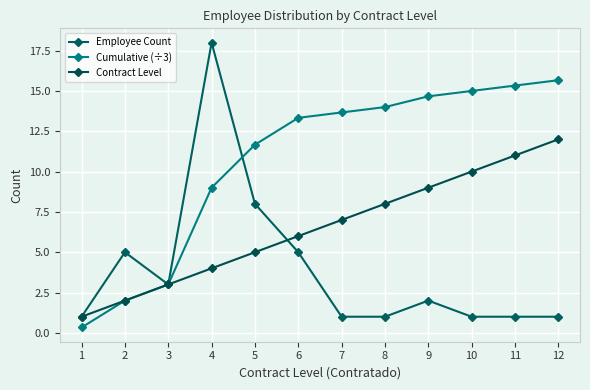

Which series has the widest spread of values?

Employee Count